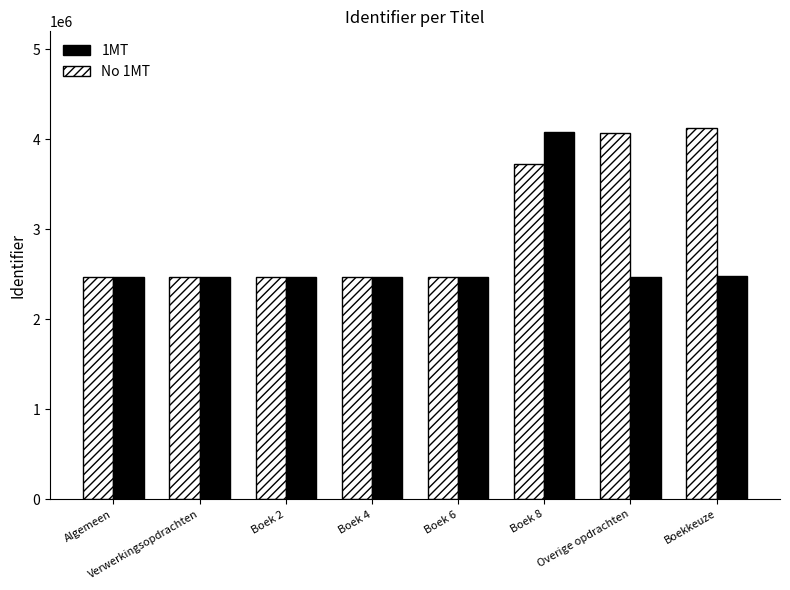

What is the spread (max minus min) of values at Boek 8?

348679